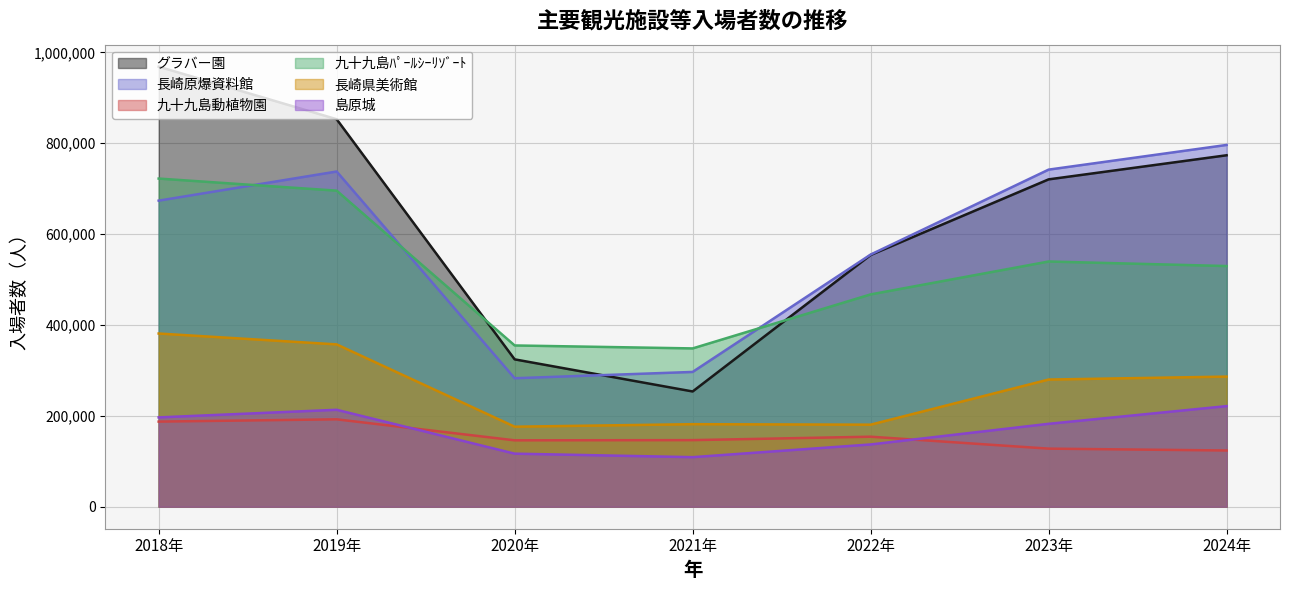

What is the sum of all 九十九島ﾊﾟｰﾙｼｰﾘｿﾞｰﾄ values?

3657900